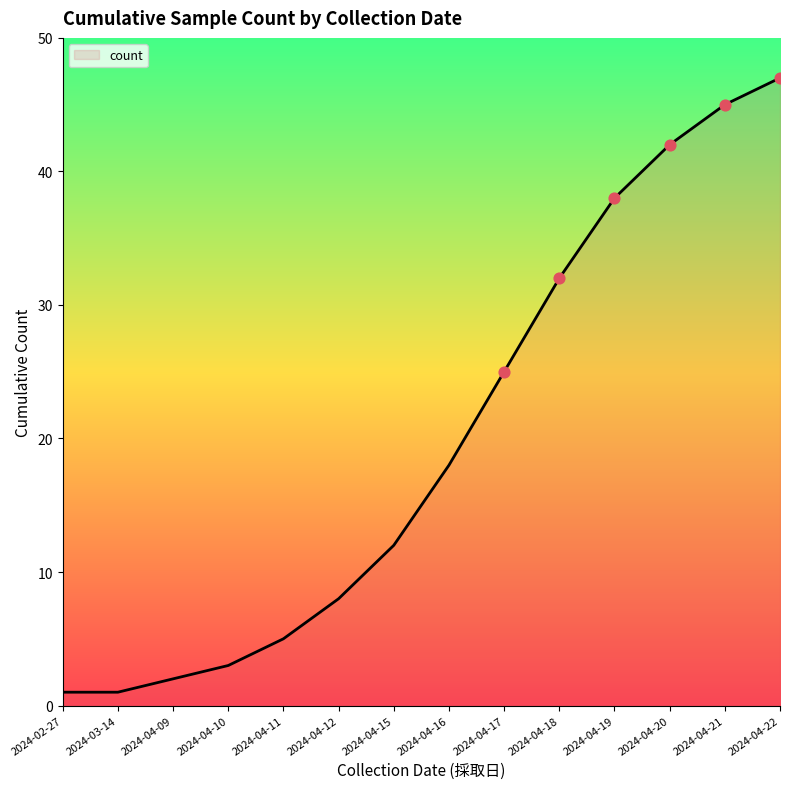

What is the change in value from 2024-03-14 to 2024-04-20?

+41